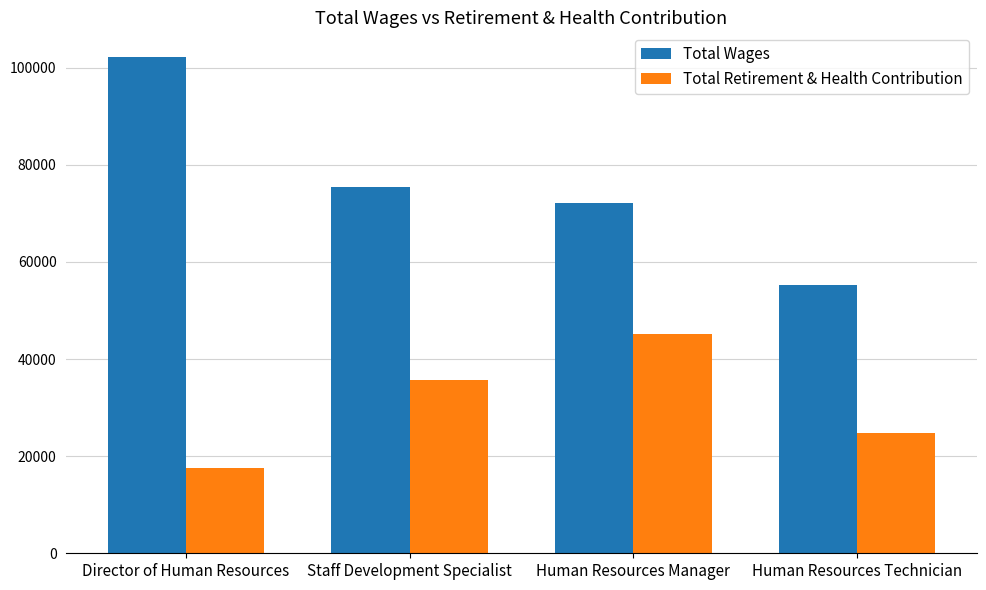

Which label corresponds to the smallest value in the chart?

Director of Human Resources